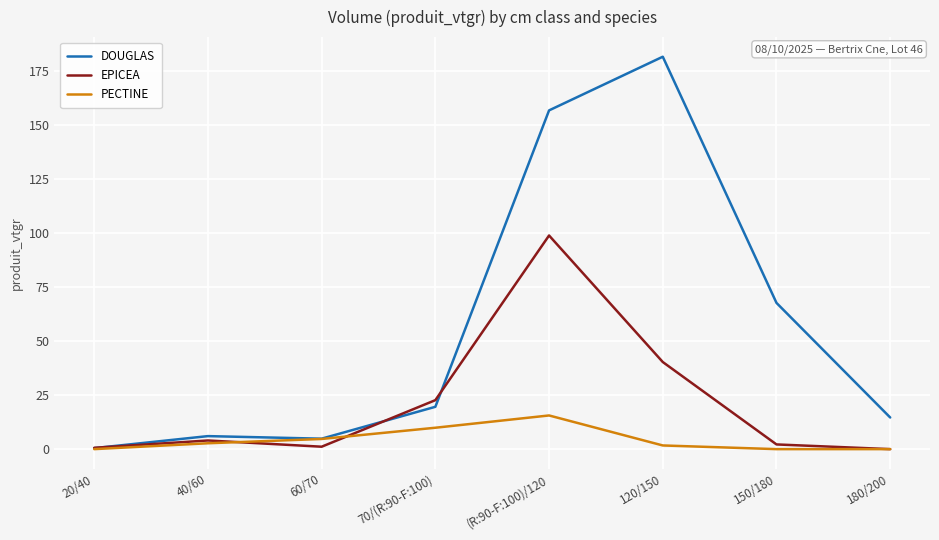

The PECTINE series shows 1.7 at 120/150. True or false?

True